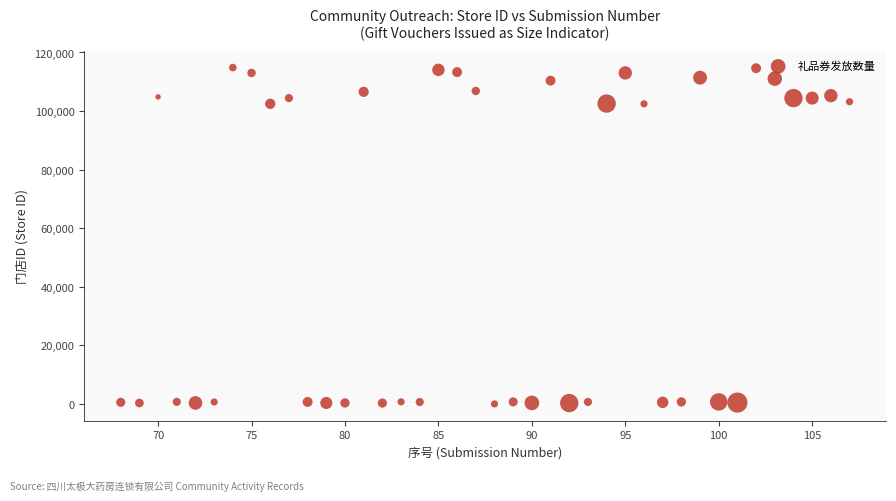

What is the range of X values (max minus min)?

39